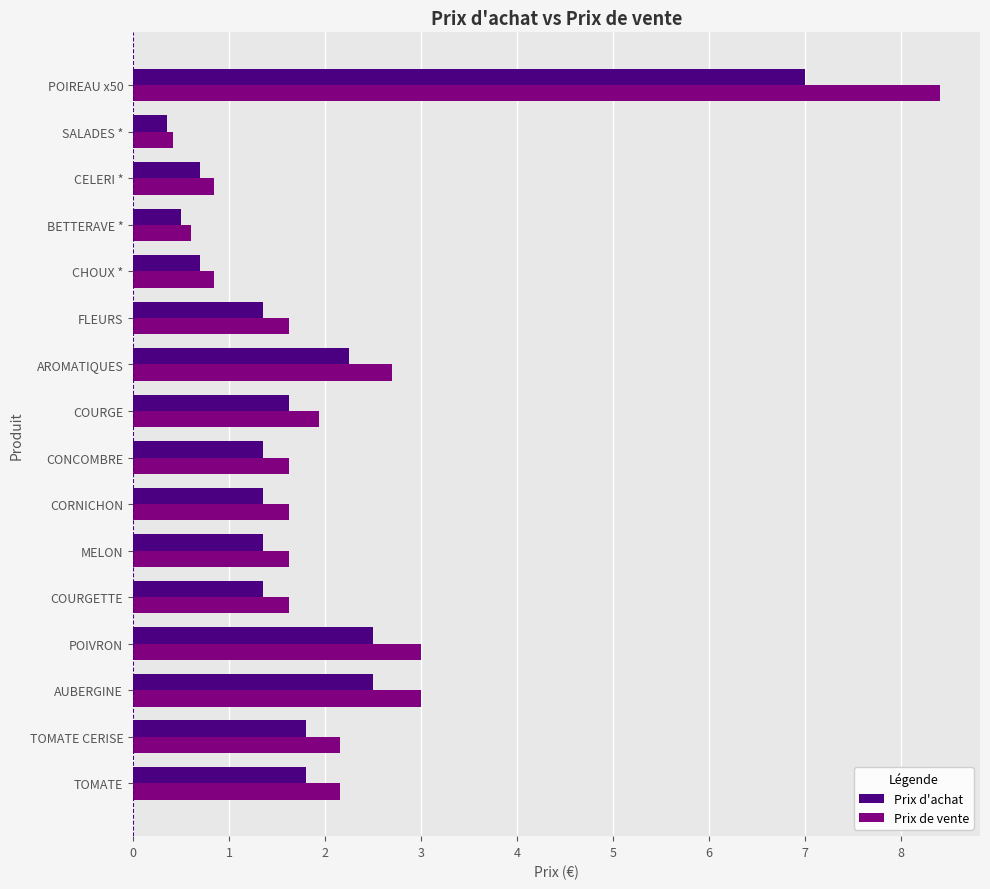

What is the total value across all series at TOMATE CERISE?

4.0